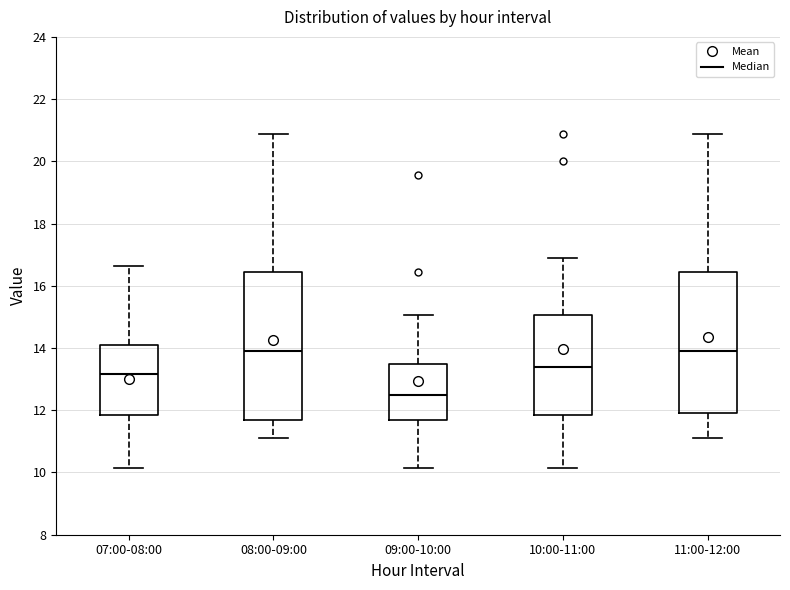

Which box is the tallest, from its lower edge to its upper edge?

08:00-09:00